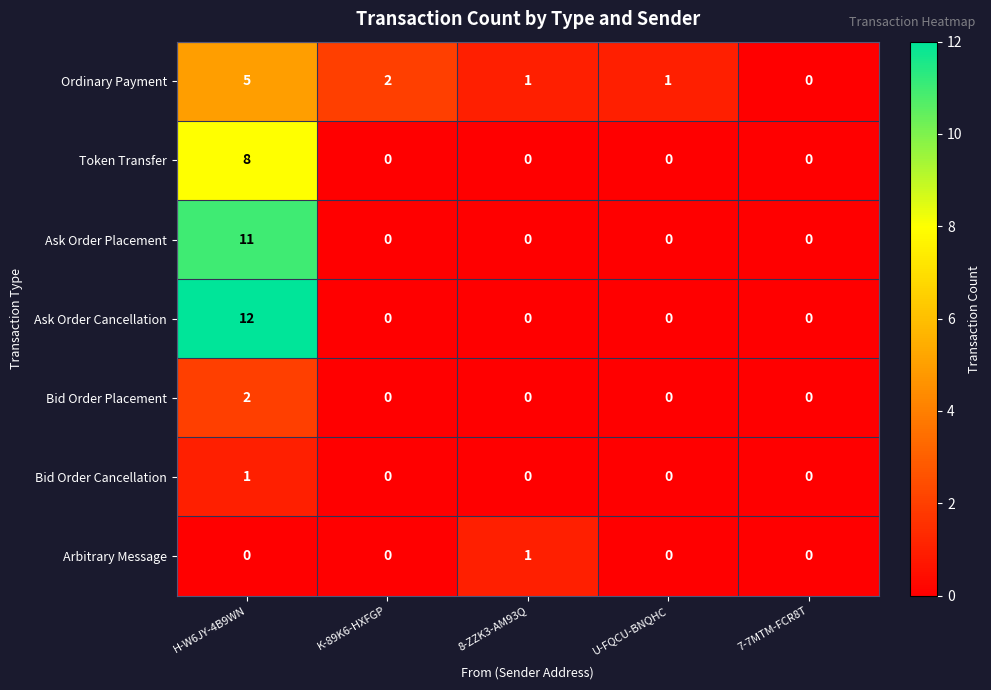

How many values in Ordinary Payment are above zero?

4